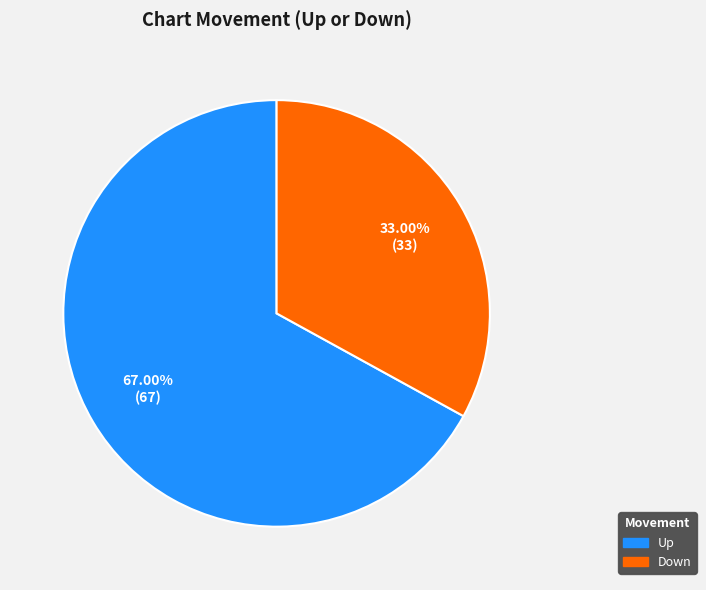

Does any single category account for the majority?

Yes